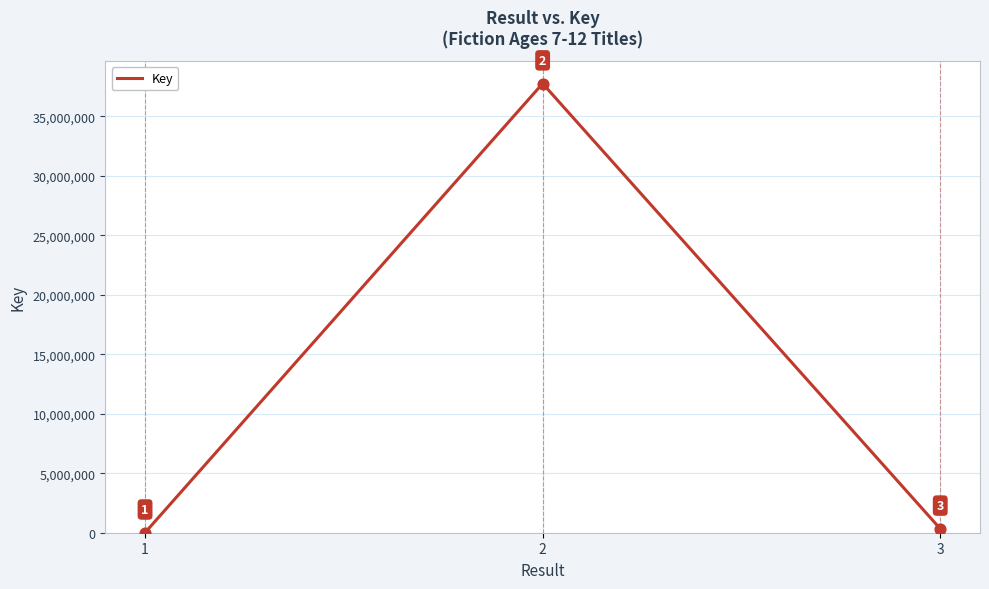

Which has a higher value, 1 or 2?

2